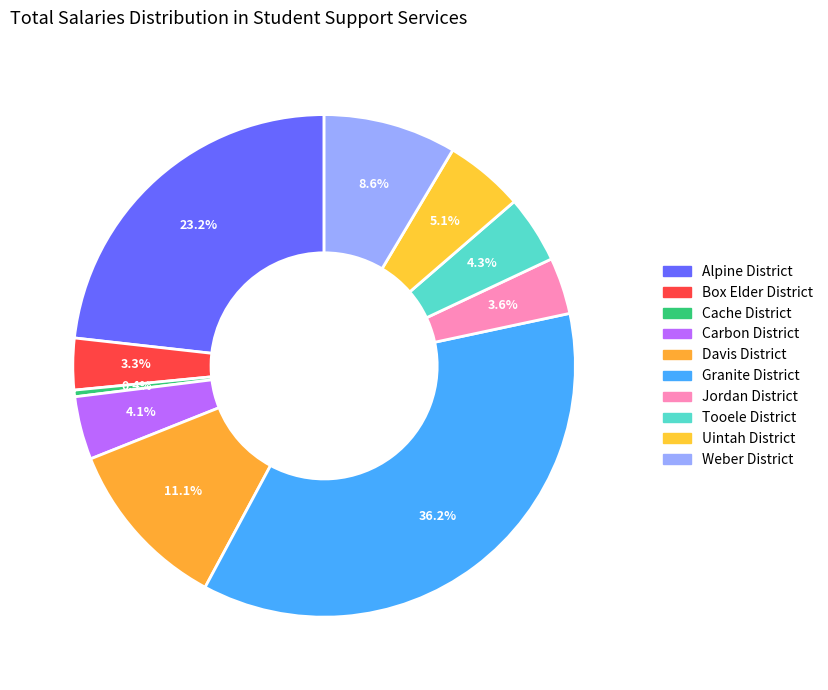

To the nearest percent, what is the average slice percentage?

10%